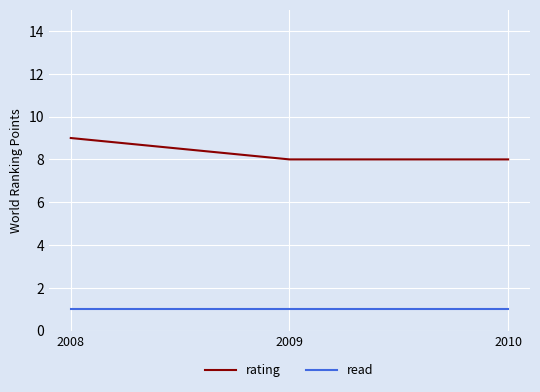

How many rating values are between 8 and 9?

3